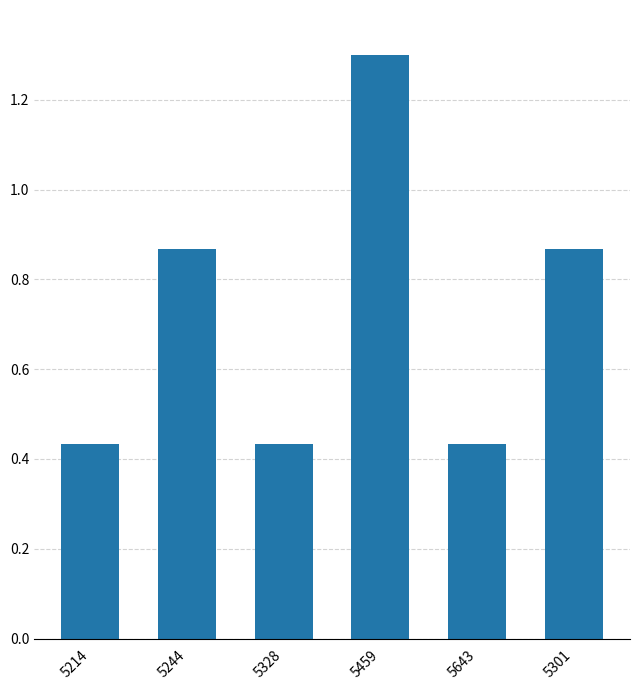

What is the average value?

0.7